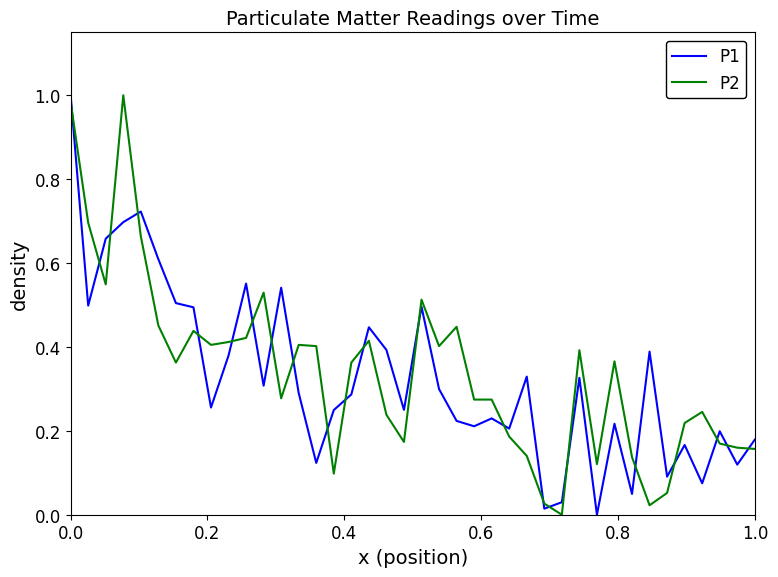

True or false: P2 has more than 1 points higher than both neighbors.

True